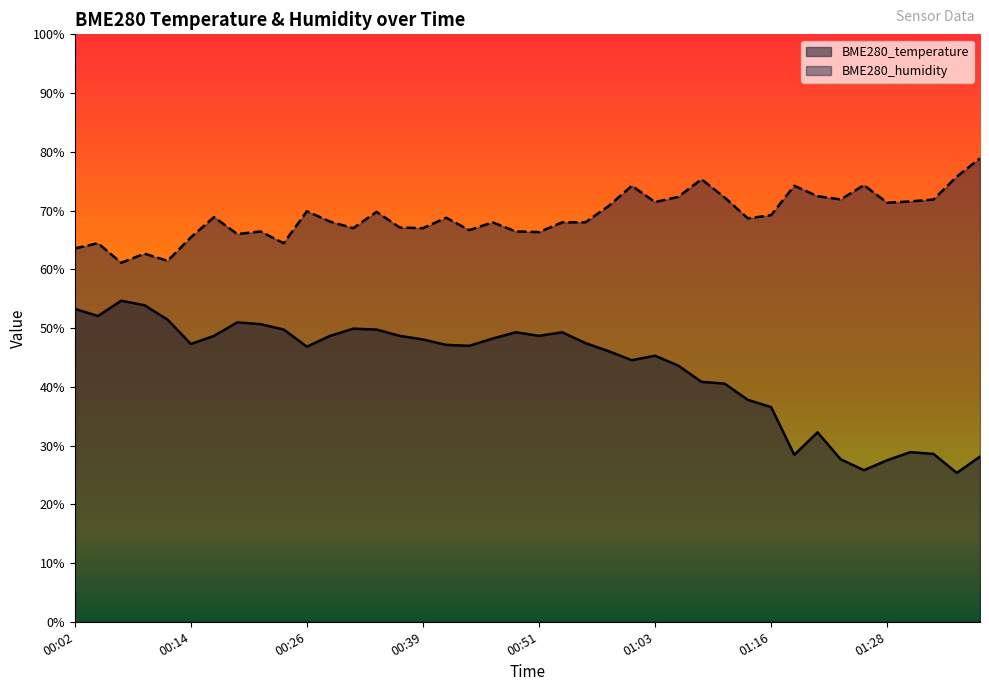

Rank the series by their maximum value, from highest to lowest.

BME280_humidity, BME280_temperature